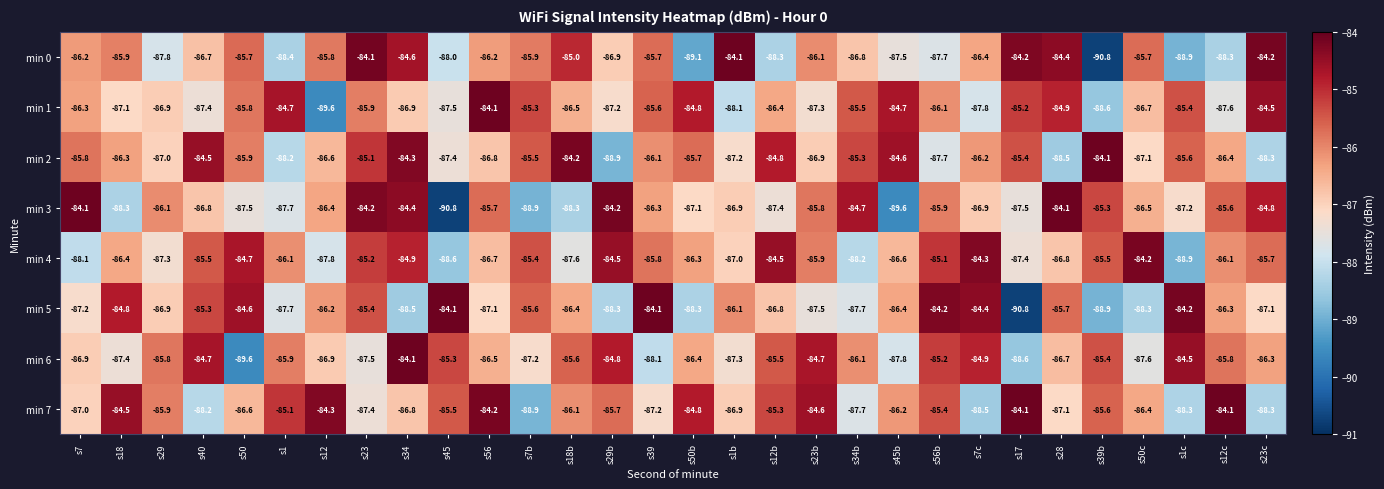

At how many categories does at least one series exceed -90?

30